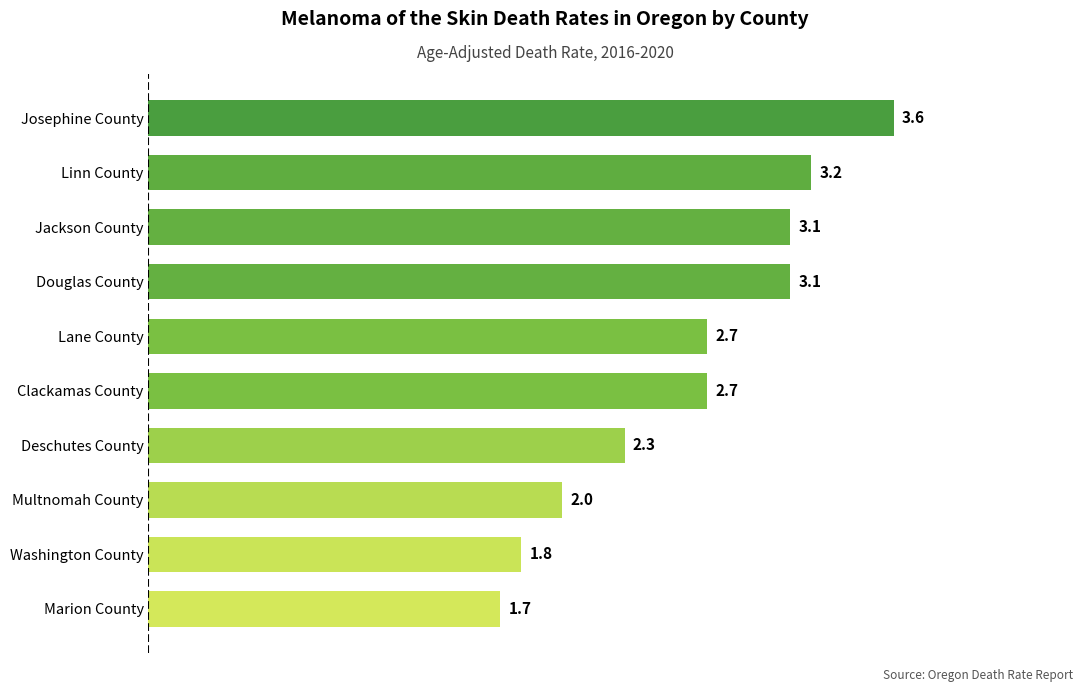

Reading top to bottom, what are all the values shown in this chart?

Josephine County=3.6	Linn County=3.2	Jackson County=3.1	Douglas County=3.1	Lane County=2.7	Clackamas County=2.7	Deschutes County=2.3	Multnomah County=2.0	Washington County=1.8	Marion County=1.7